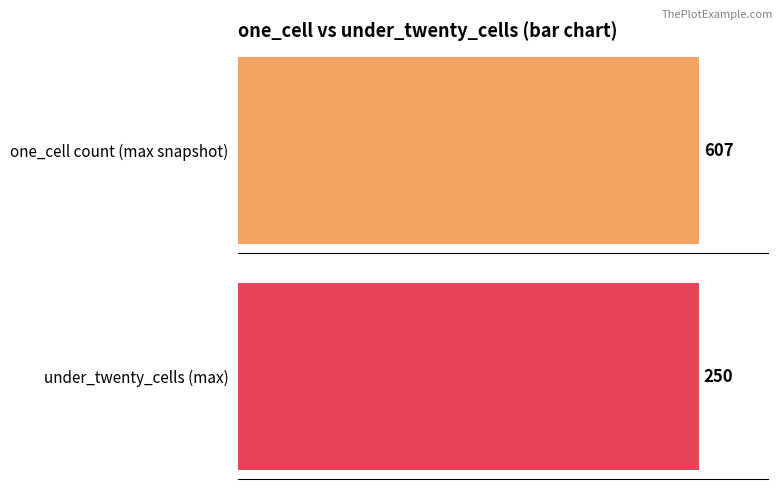

Are the bars grouped side by side (vs. stacked)?

Yes